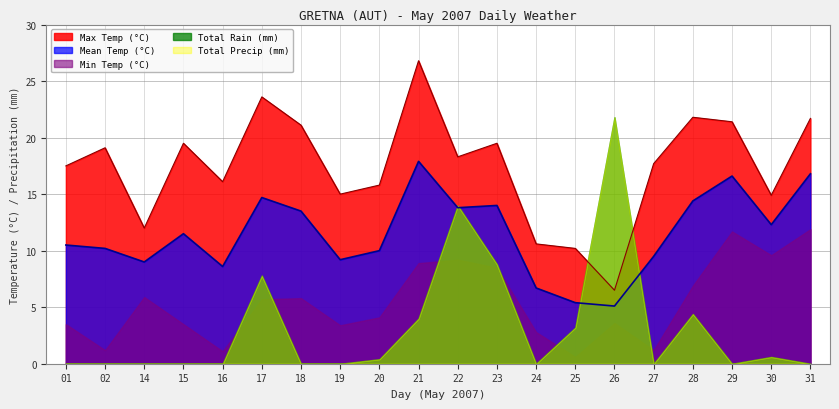

Which series has the widest spread of values?

Total Rain (mm)